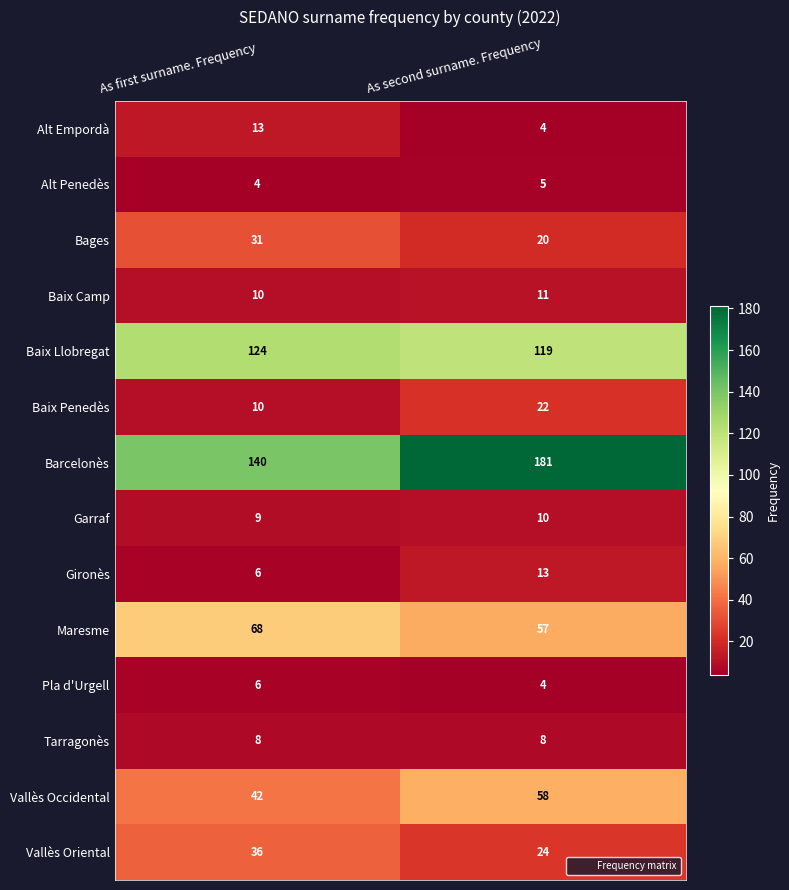

What is the difference between the highest and lowest values at As first surname. Frequency?

136